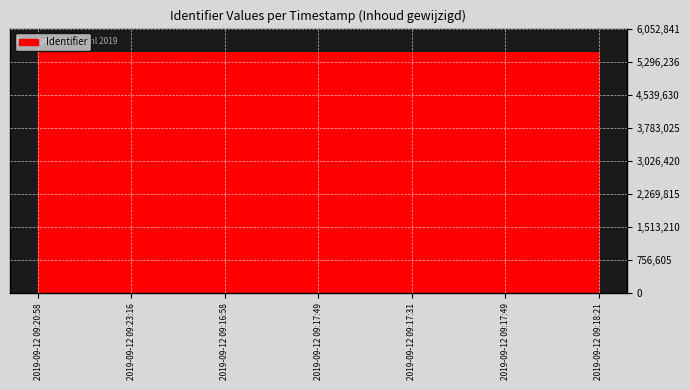

Reading left to right, extract all data points from this chart.

5502545	5502553	5502556	5502564	5502570	5502575	5502583